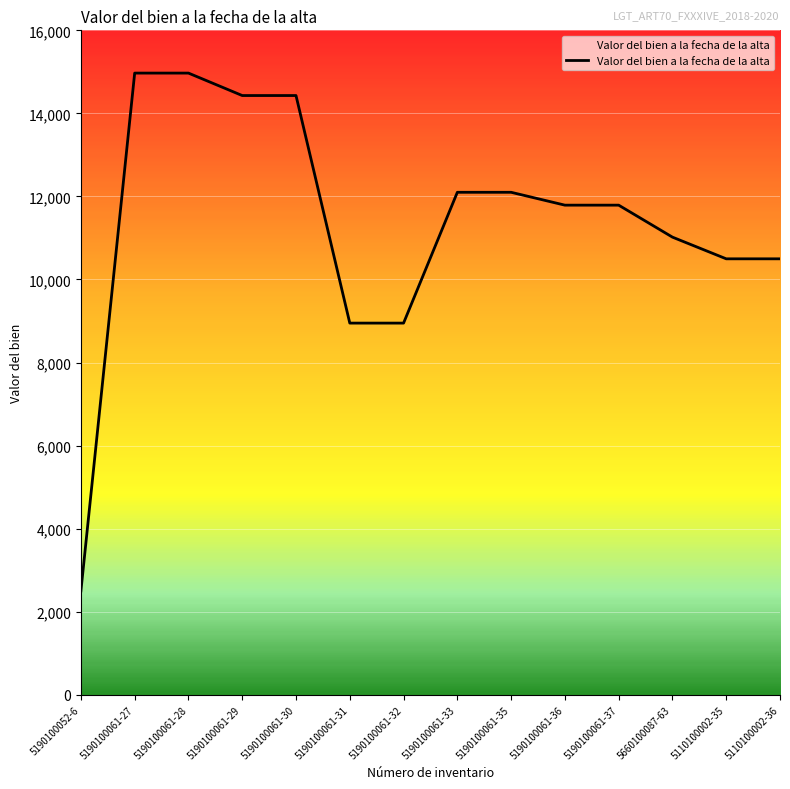

What is the change in value from 5190100061-28 to 5190100061-35?

-2870.4